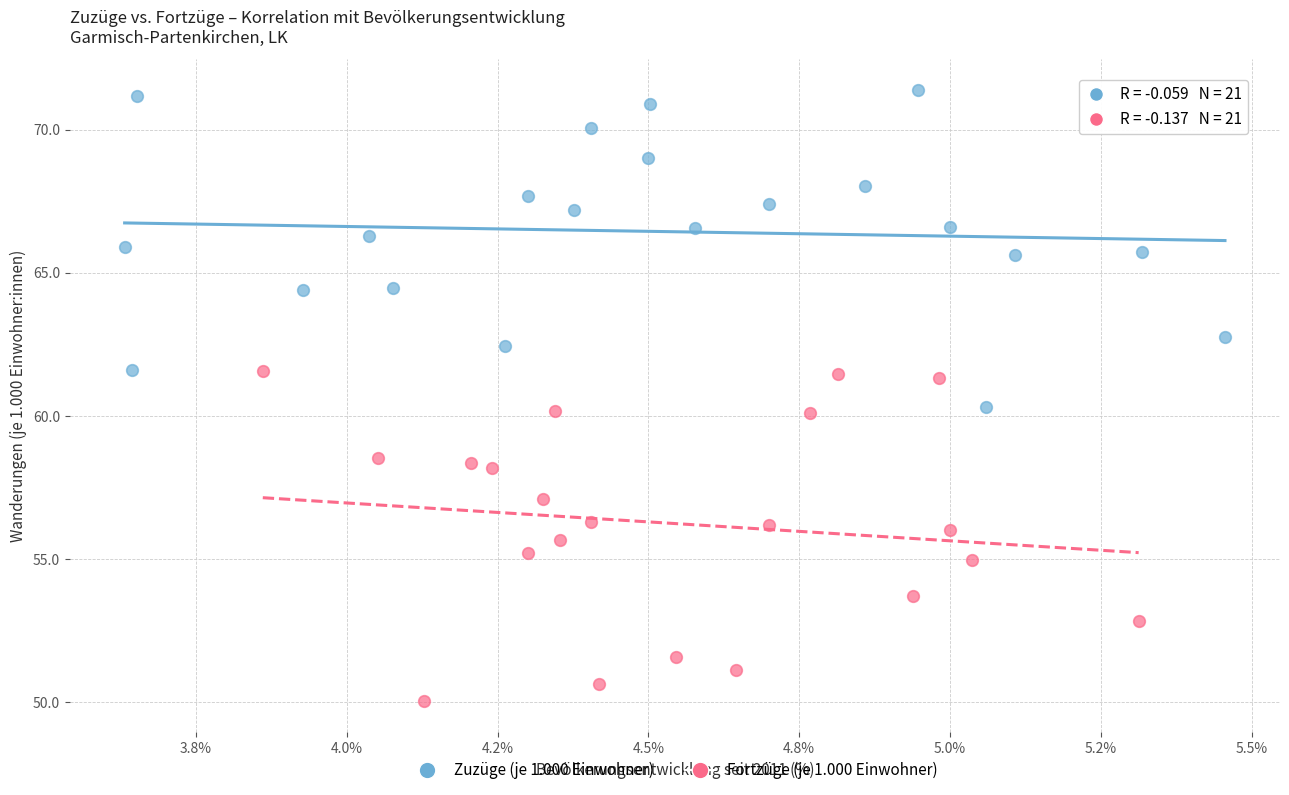

Which series reaches the maximum Y coordinate?

Zuzüge (je 1.000 Einwohner)